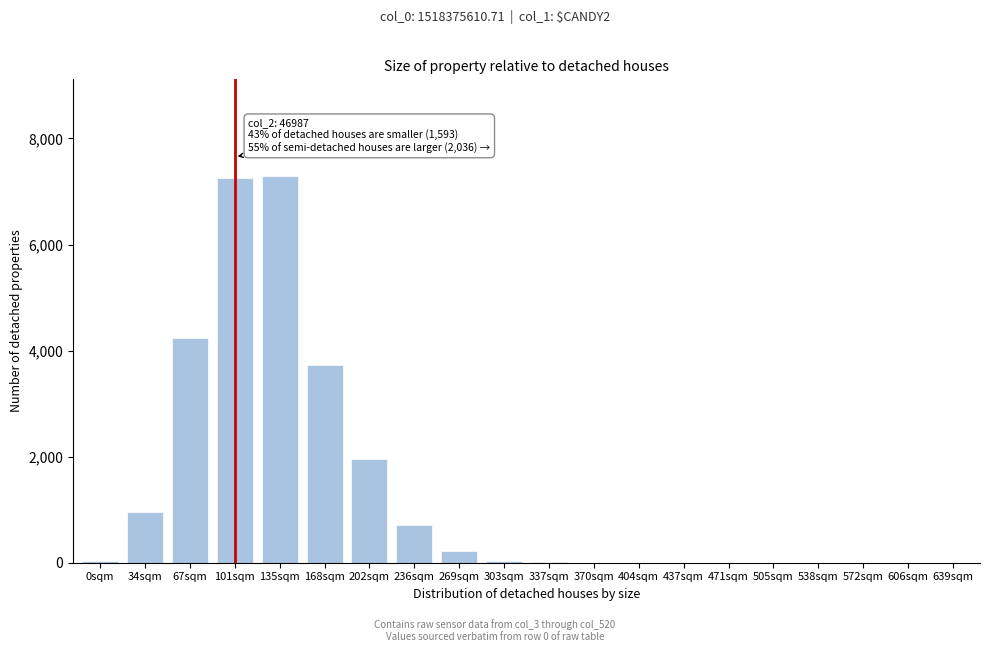

The value at 370sqm is -3124. True or false?

False